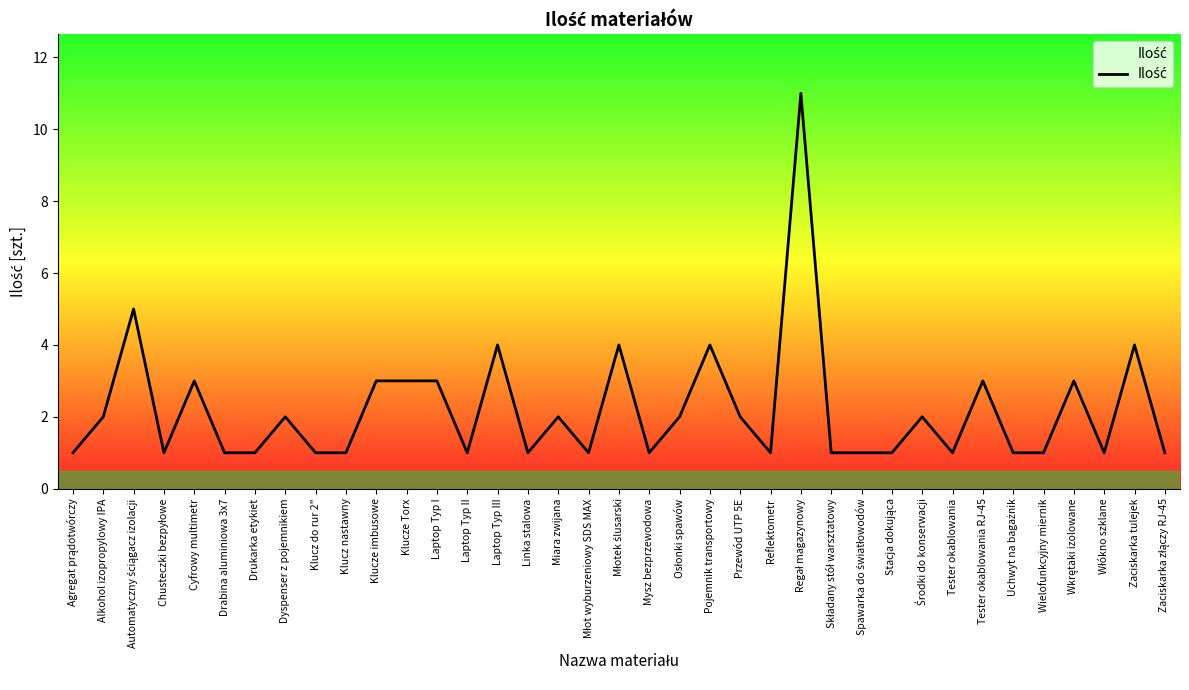

What is the maximum value shown in the chart?

11